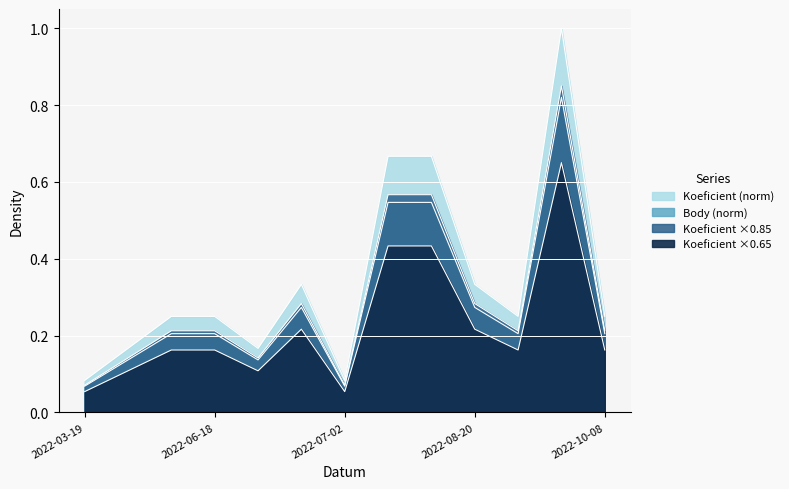

Is the value of Koeficient at 2022-06-25 greater than the value of Body at 2022-08-20?

No